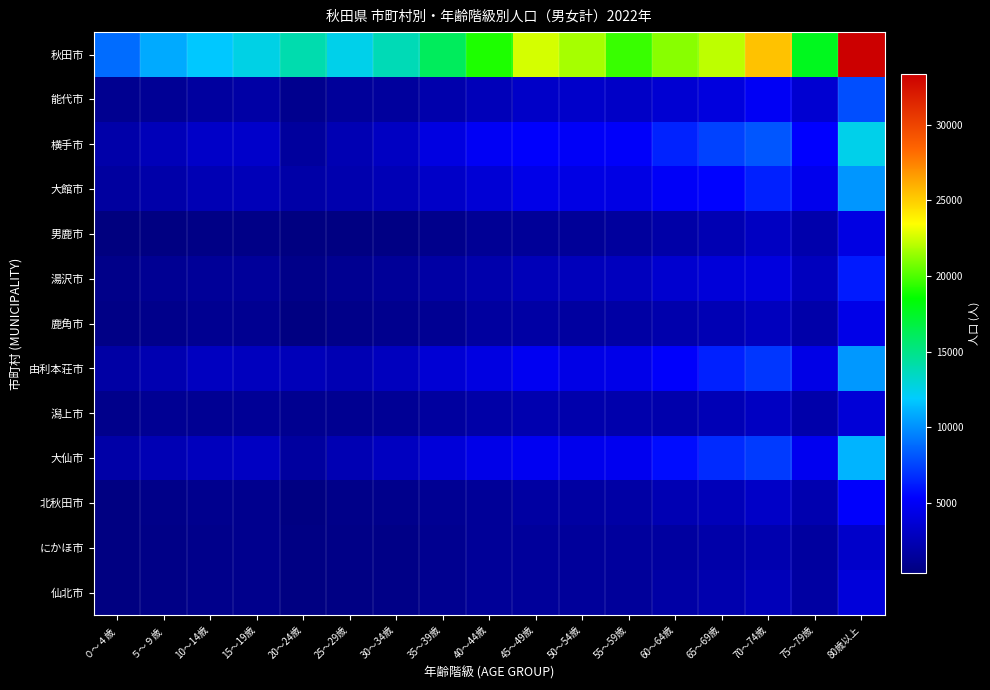

At which category does the chart reach its minimum across all series?

０～４歳